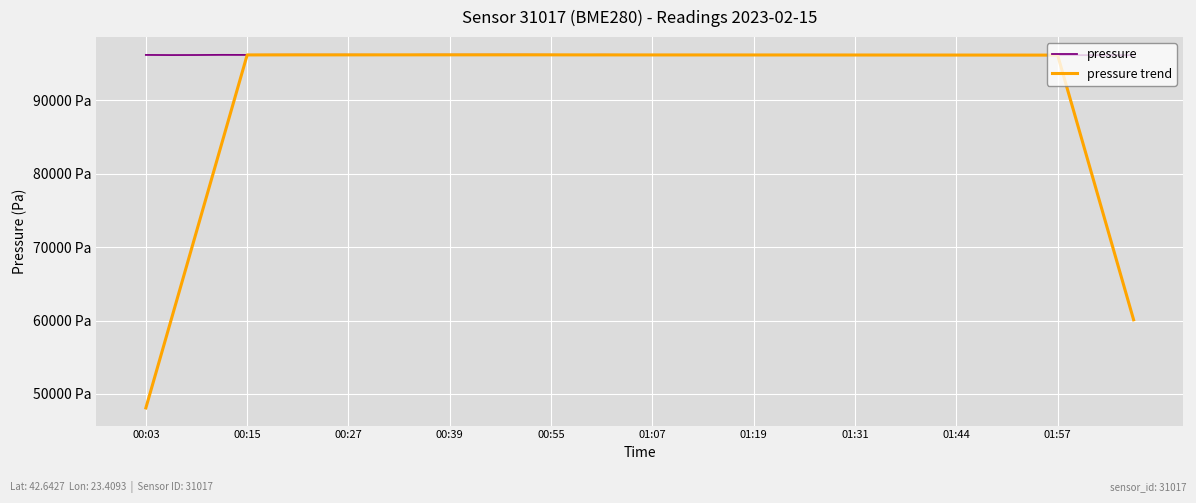

Does the chart have visible grid lines?

Yes